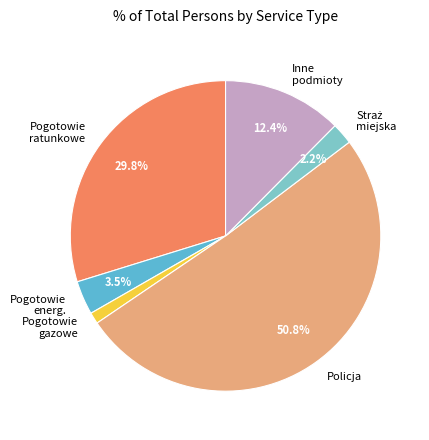

Do Pogotowie gazowe and Pogotowie energ. together represent more than half of the pie?

No